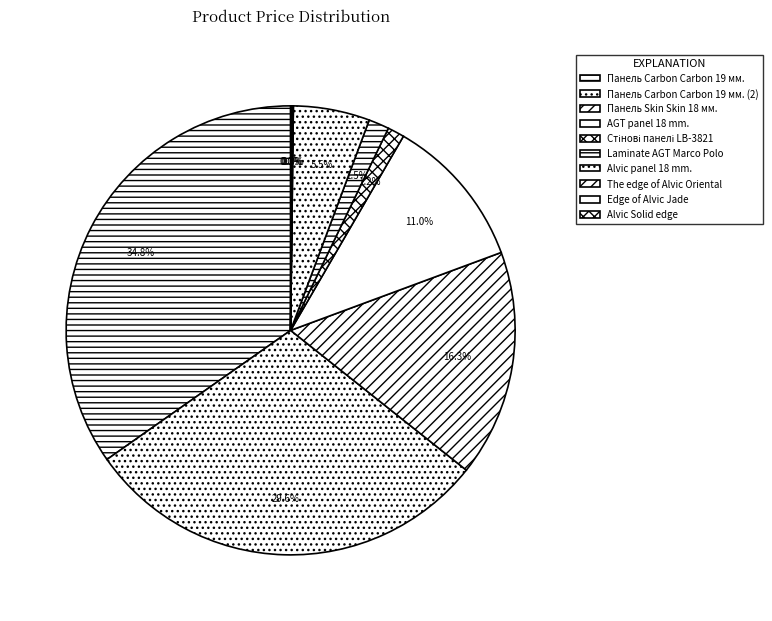

How many segments does this pie chart have?

10